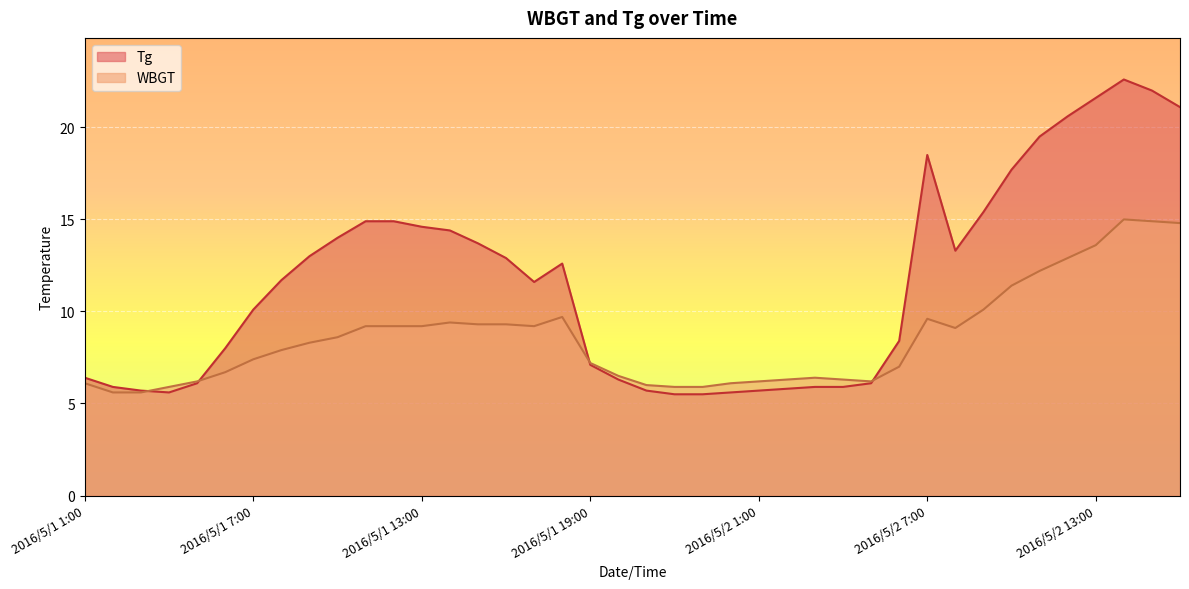

Which category has the lowest value in the WBGT series?

2016/5/1 2:00